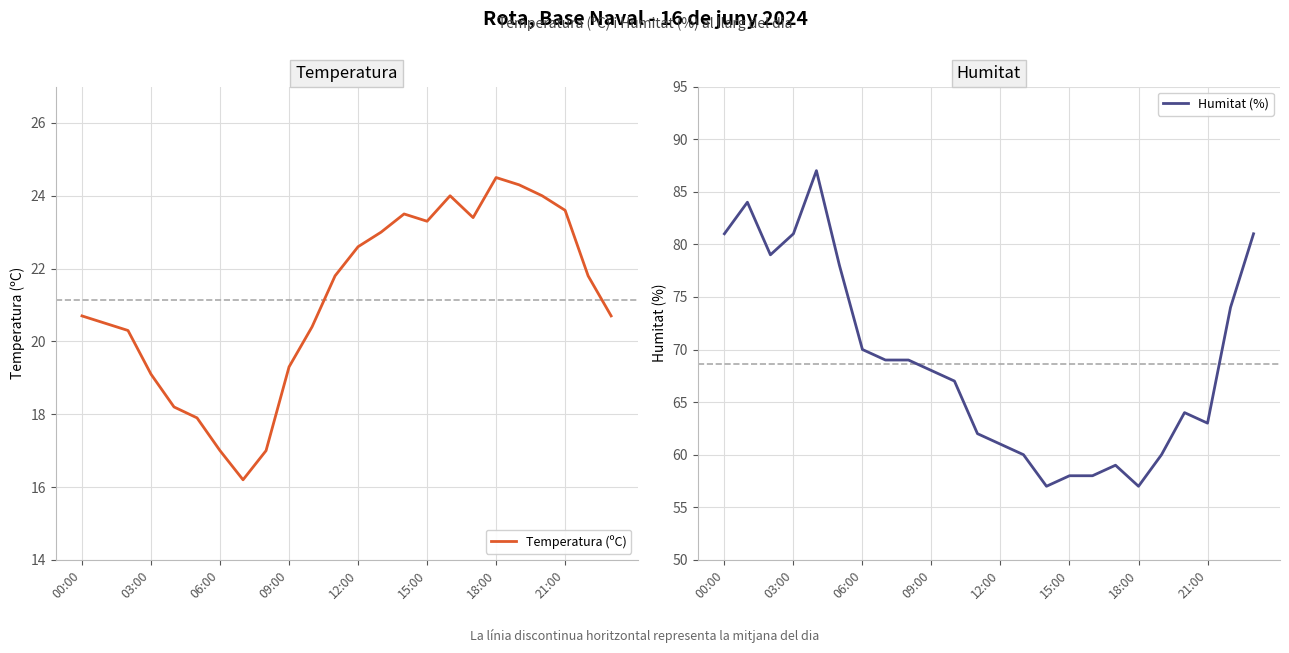

True or false: Humitat (%) and Temperatura (ºC) cross at least once.

False